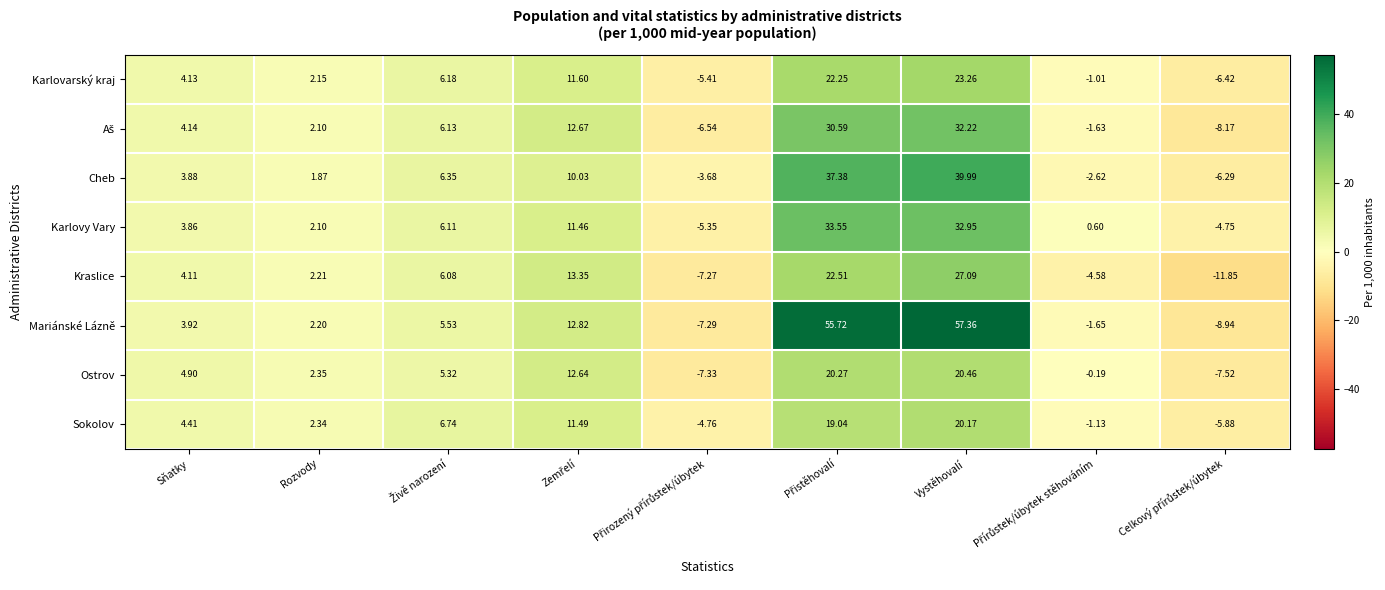

At which label does Karlovarský kraj first exceed 4?

Sňatky